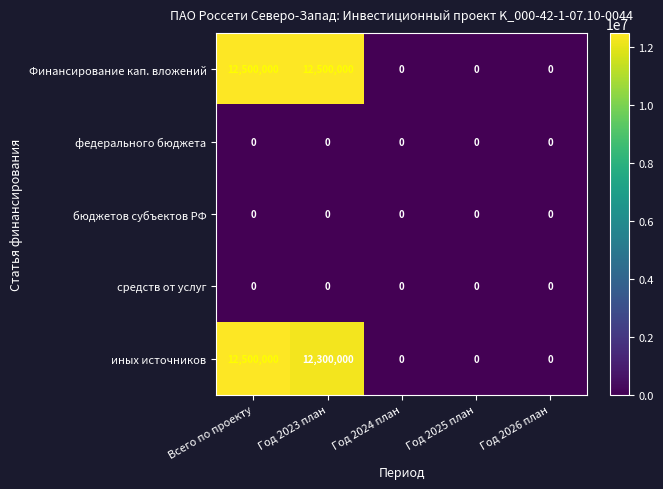

How many values in the иных источников series exceed 0?

2